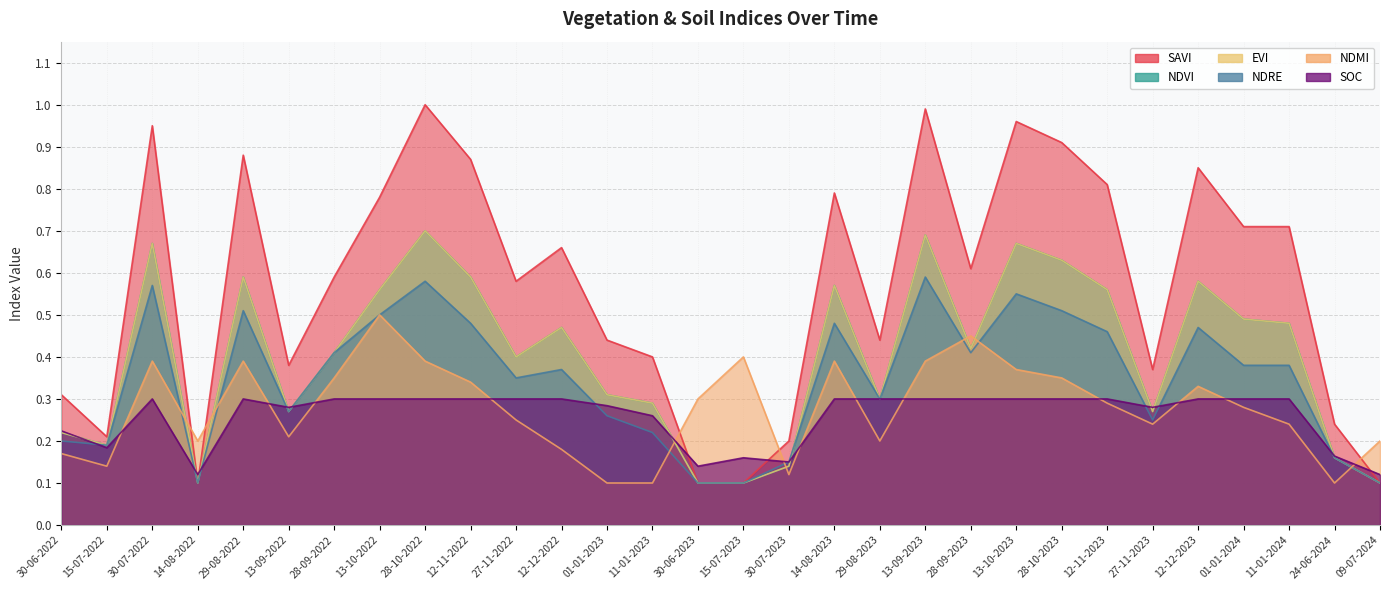

What is the label of the 24th point from the right?

28-09-2022